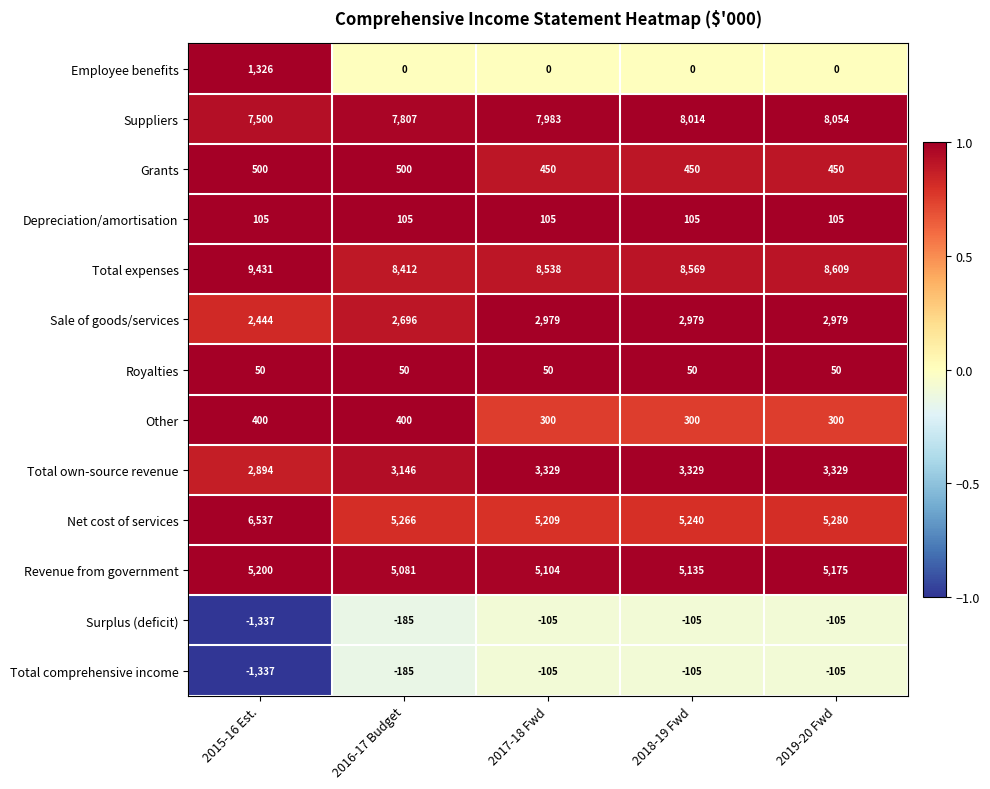

Read the Royalties value at 2015-16 Est..

50